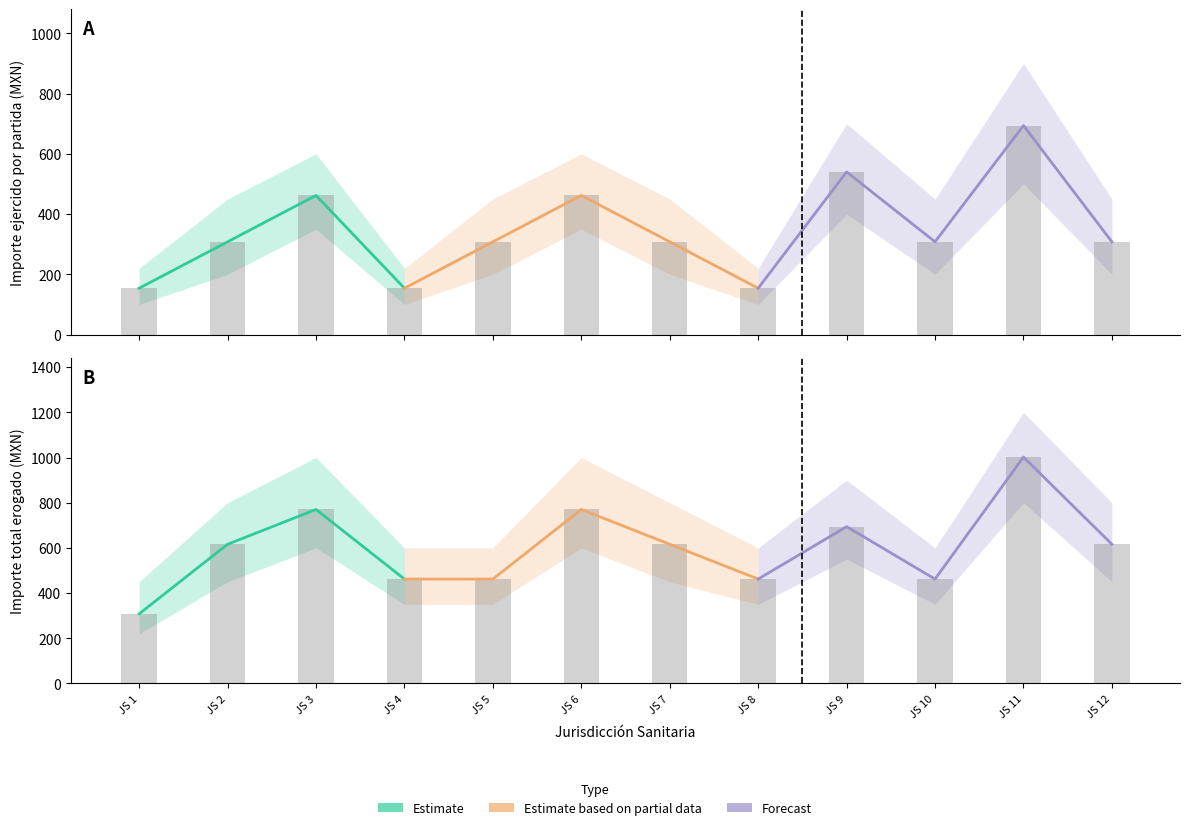

Is it true that Importe total erogado equals 770 at JURISD SANIT 3?

True